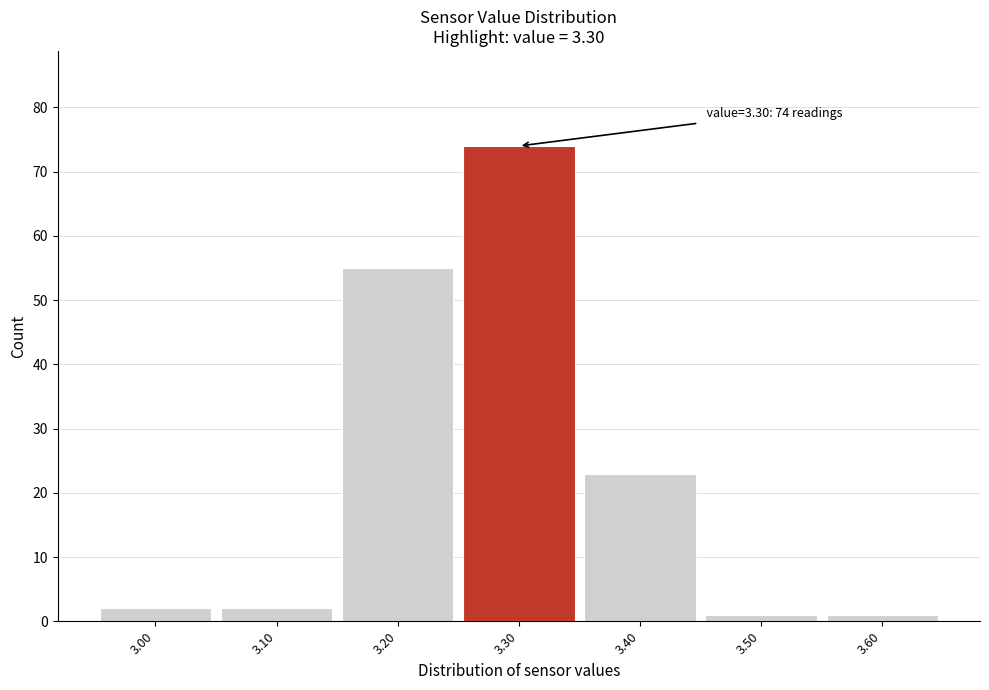

Which range on the x-axis has the tallest bar?

3.25 to 3.35